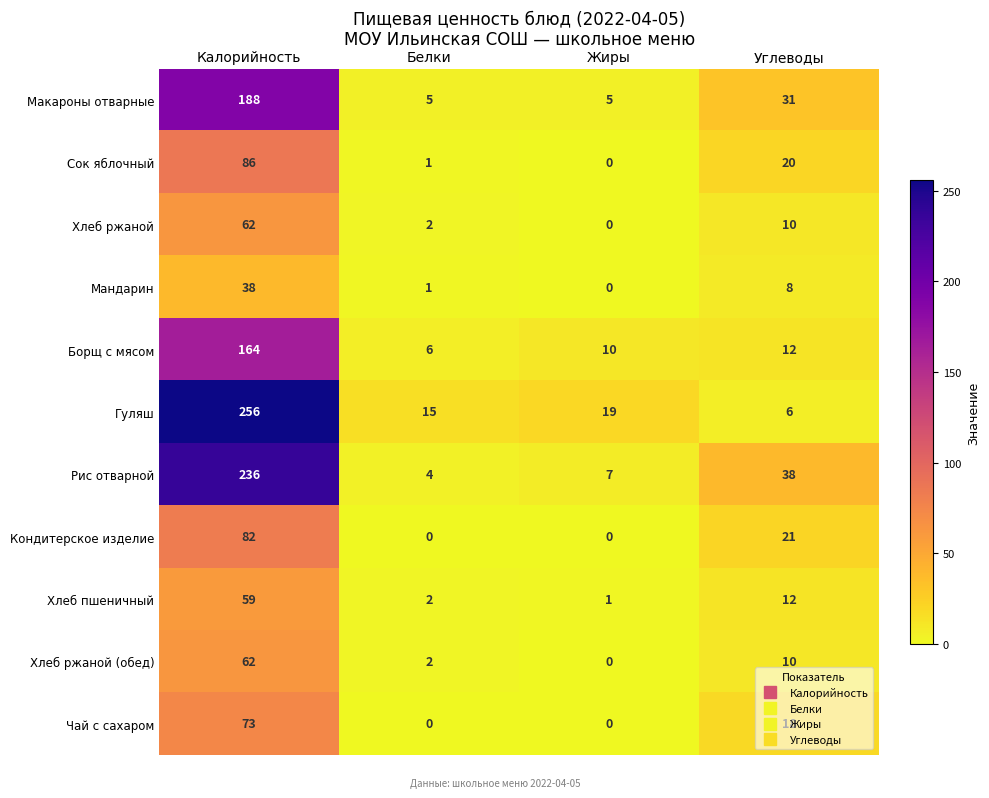

At which category is the sum across all series the highest?

Калорийность